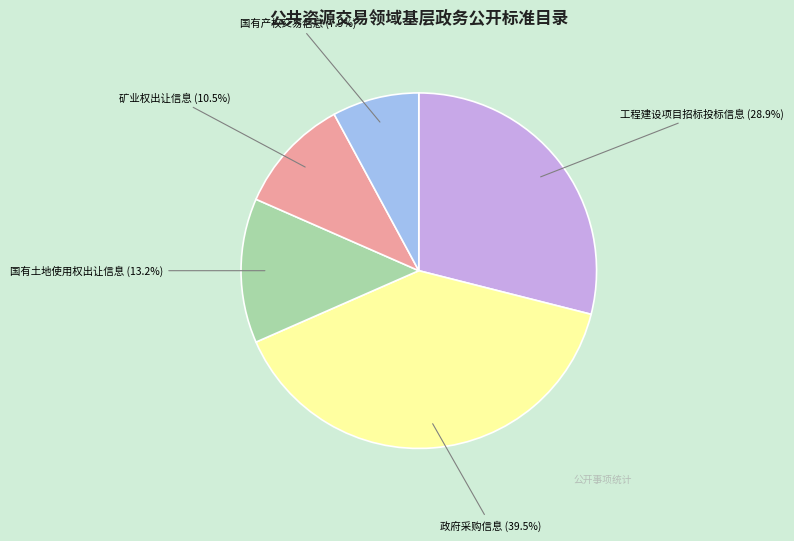

What is the largest slice in the pie chart?

政府采购信息